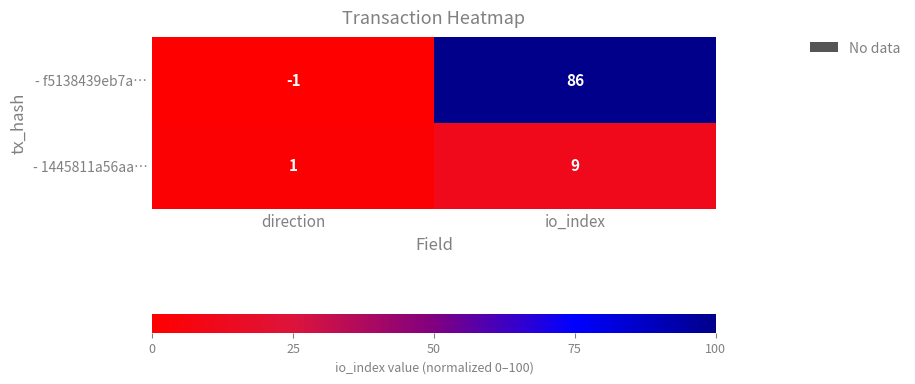

Where is - f5138439eb7a… nearest to the value 42?

direction